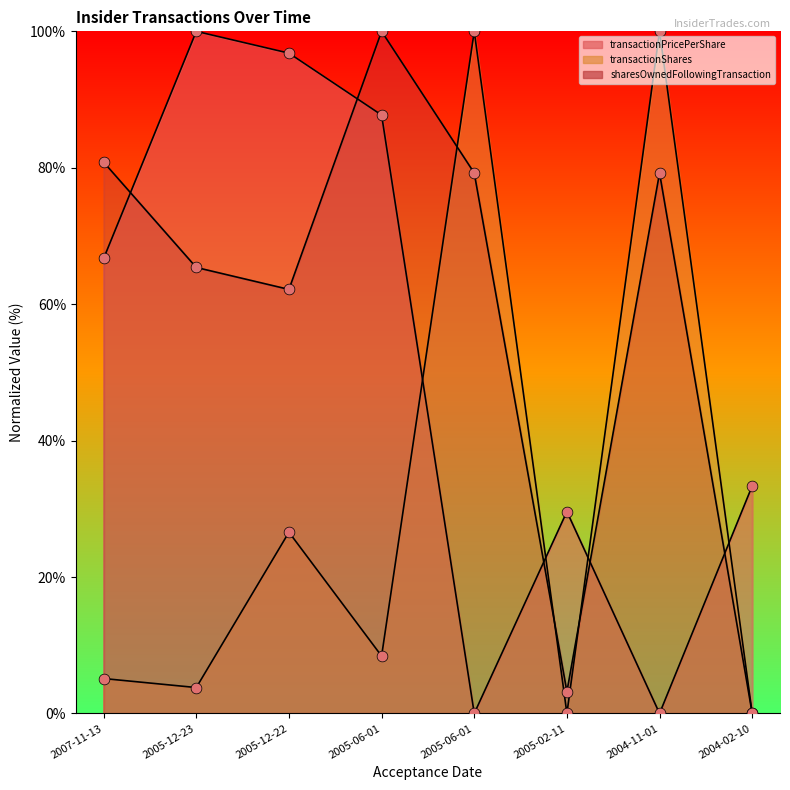

Is the value of transactionPricePerShare at 2004-11-01 greater than the value of transactionShares at 2005-12-22?

No